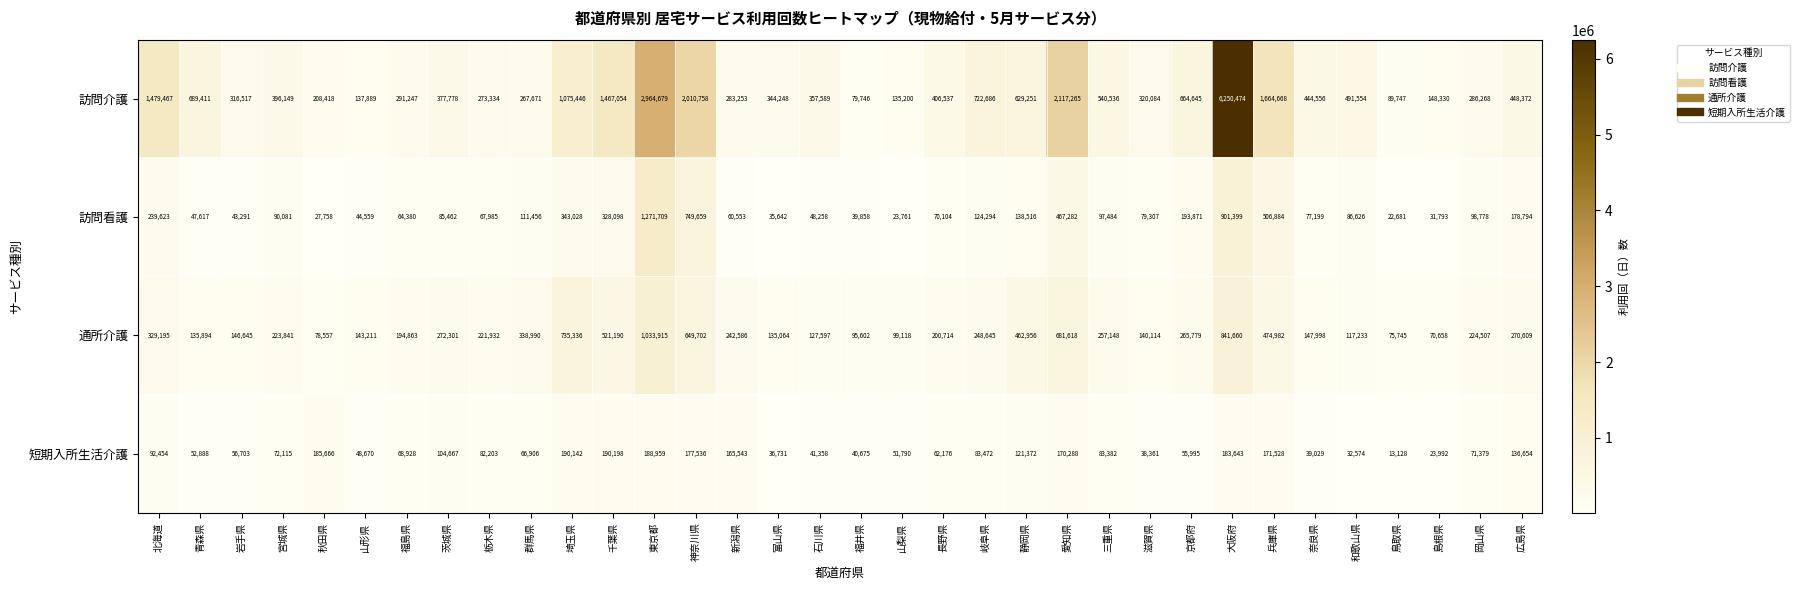

What is the difference between the second highest and minimum values in the 短期入所生活介護 series?

177014